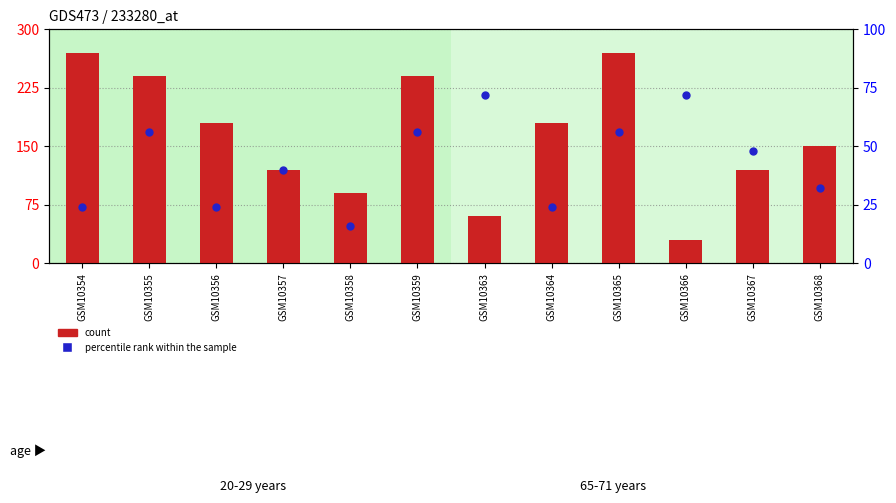

At how many categories does at least one series exceed 31?

12